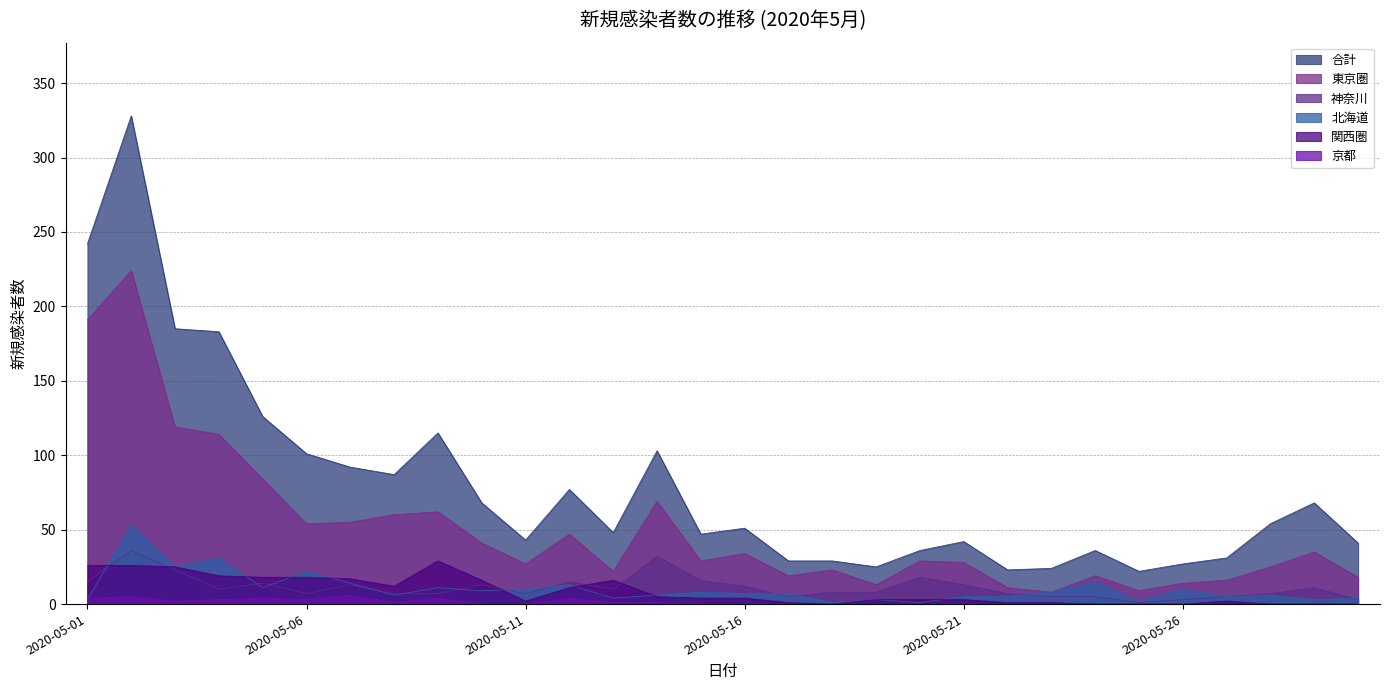

Does the chart display data point markers on the line(s)?

No